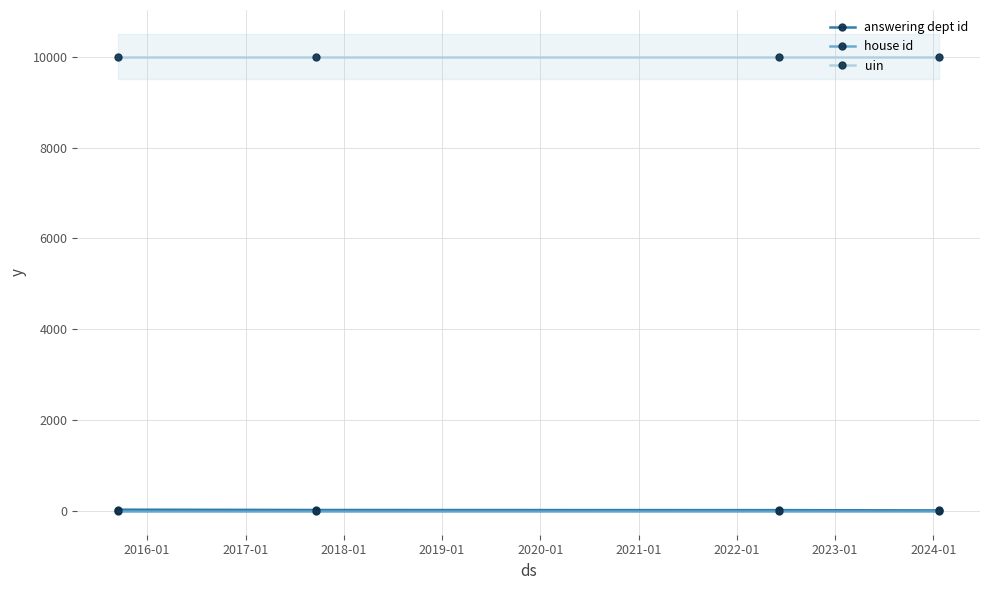

What is the greatest value displayed?

10005